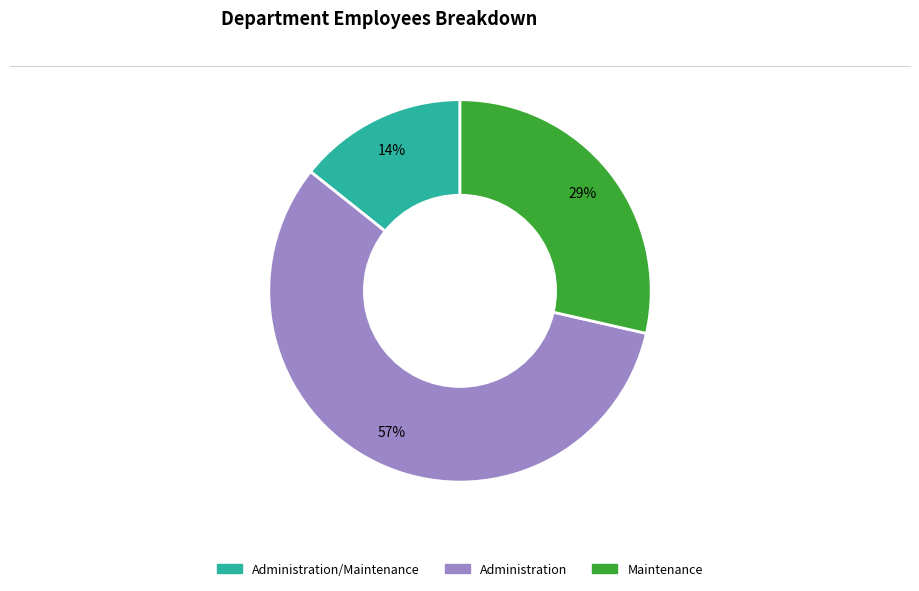

To the nearest percent, what is the difference between the largest and smallest slice percentages?

43%